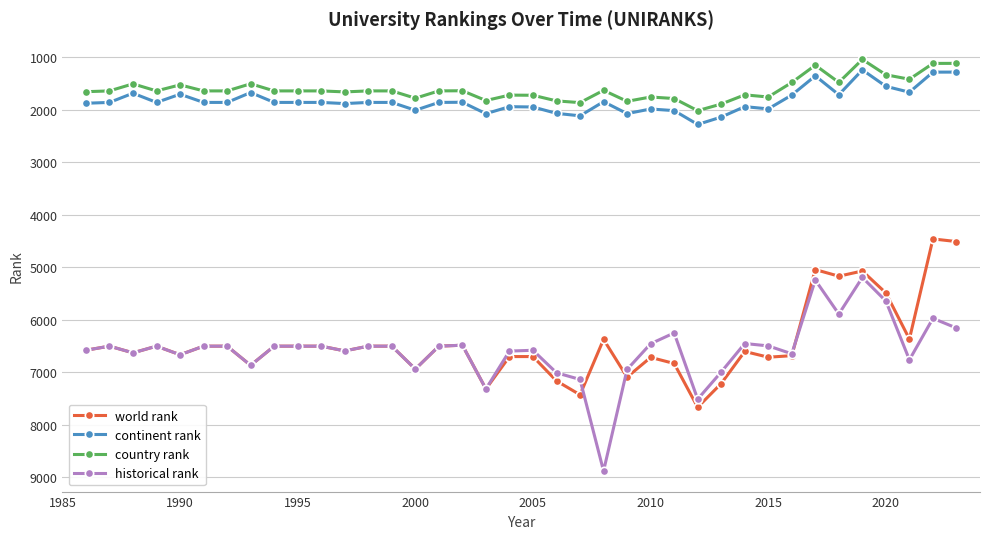

True or false: country rank has more than 0 points higher than both neighbors.

True